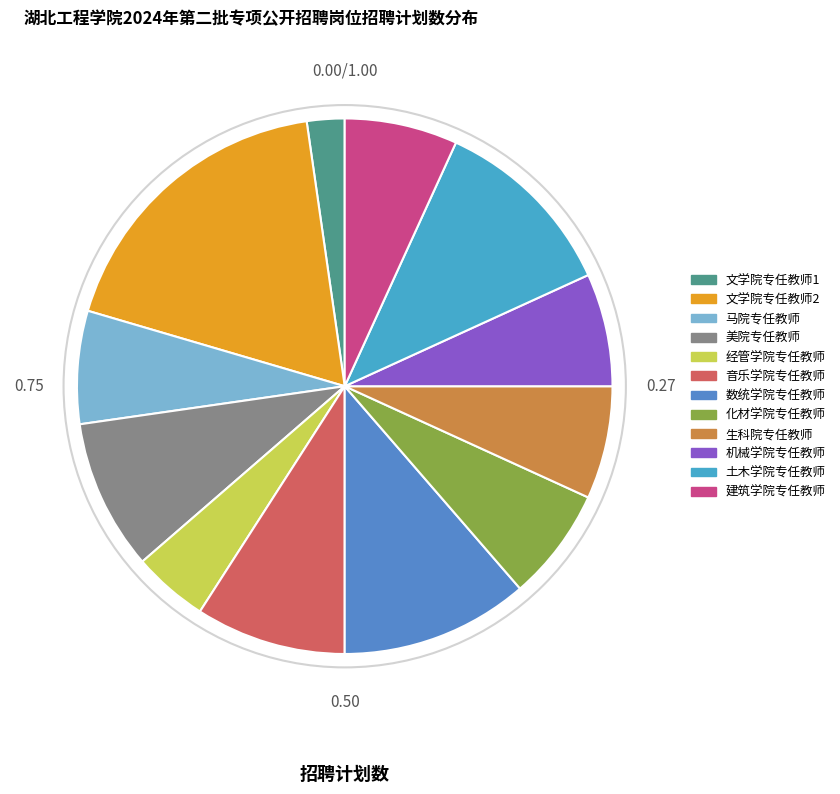

Between 建筑学院专任教师 and 文学院专任教师1, which is larger?

建筑学院专任教师